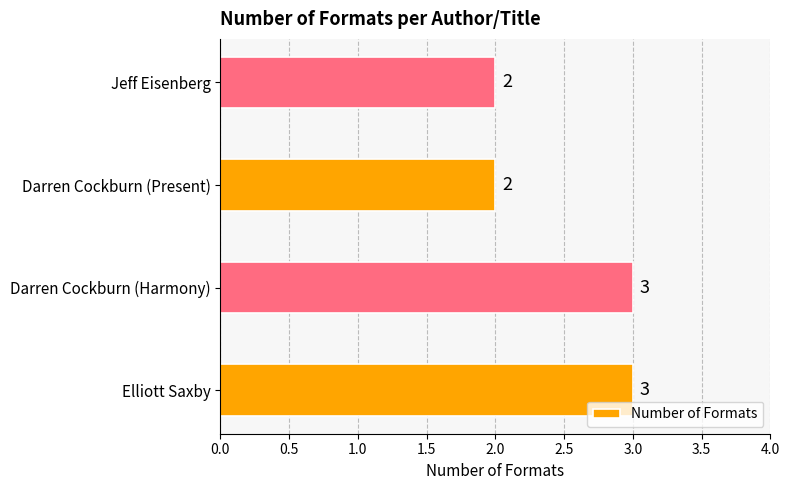

The chart shows a value of 2 at Jeff Eisenberg. True or false?

True